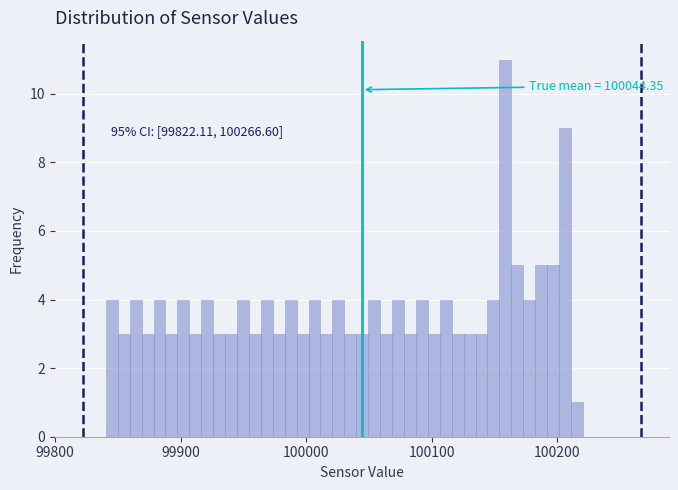

Around what value on the x-axis is the tallest bar? Give the approximate position of its centre, as read against the axis.

100160